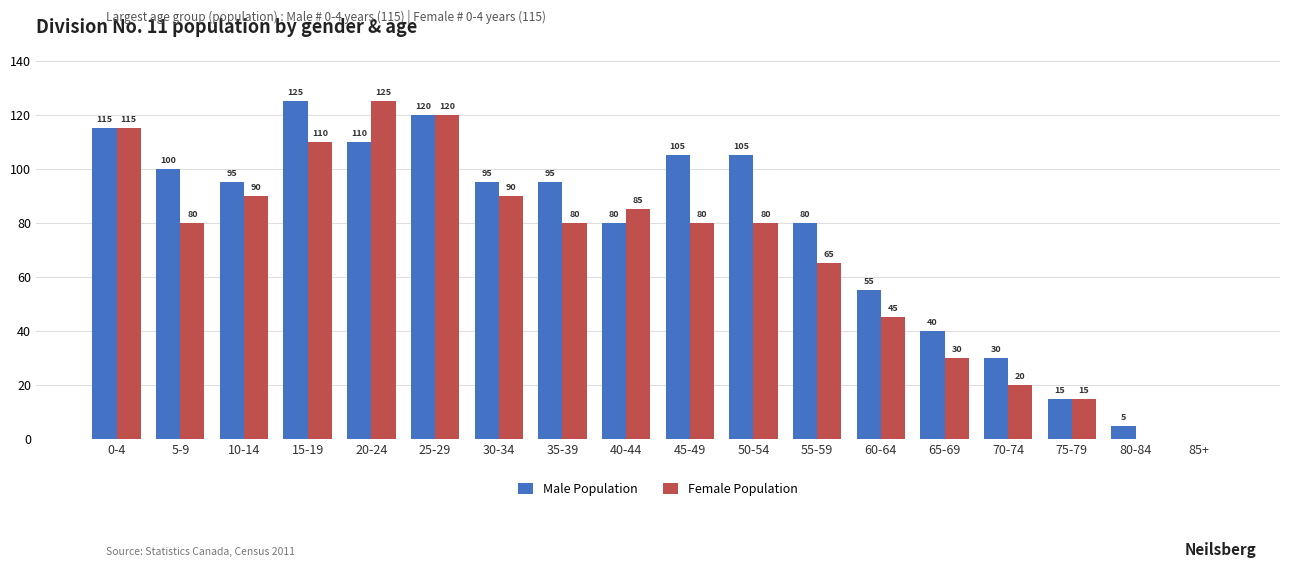

What is the total value across all series at 55-59?

145